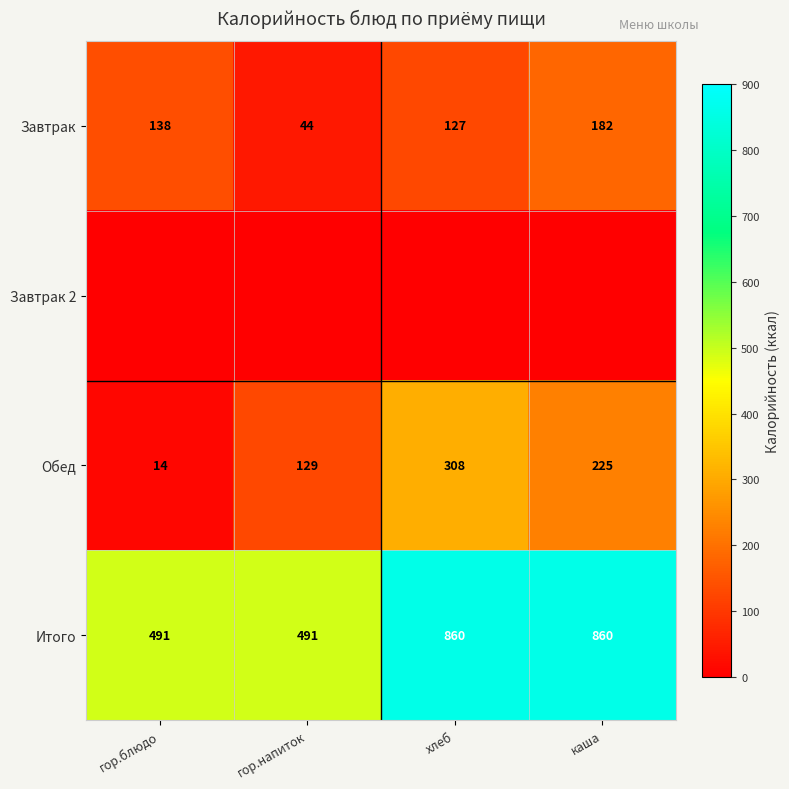

Where is Завтрак nearest to the value 113?

хлеб